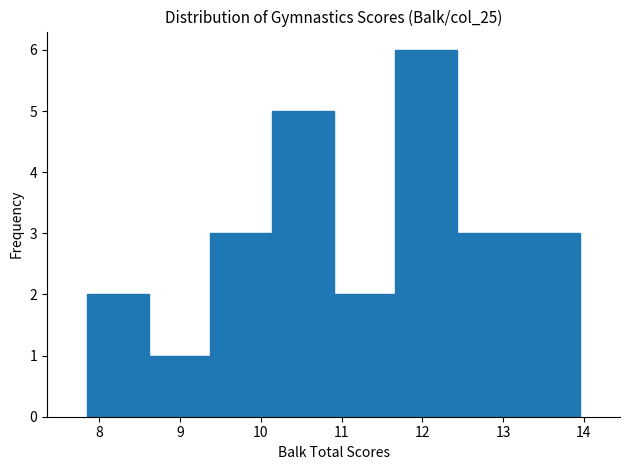

Reading left to right, list every bar in this chart as the range it spans on the x-axis followed by its height. Neither the bar edges nor the heights are printed on the chart, so give them approximately, as read against the axes.

7.9 to 8.6: 2
8.6 to 9.4: 1
9.4 to 10.1: 3
10.1 to 10.9: 5
10.9 to 11.7: 2
11.7 to 12.4: 6
12.4 to 13.2: 3
13.2 to 14.0: 3